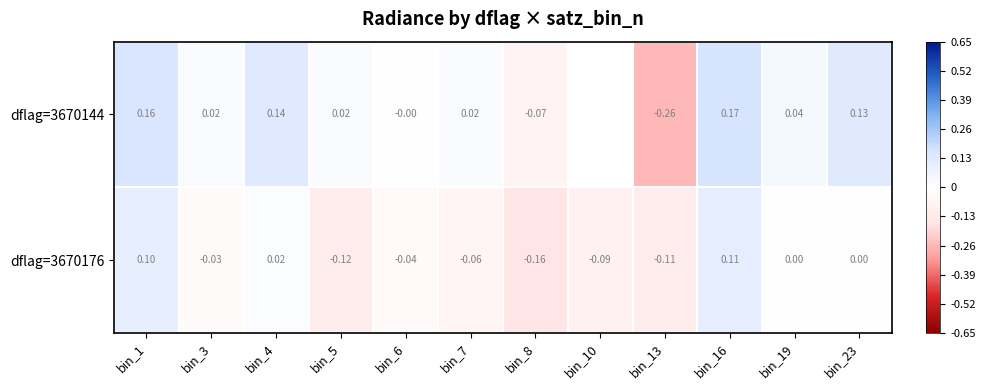

What is the maximum value for row_0?

0.2